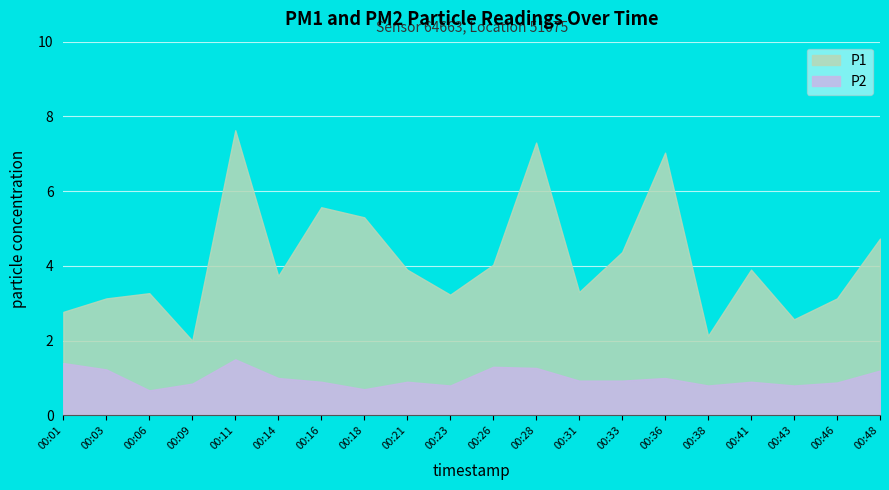

What is the sum of all P2 values?

20.0